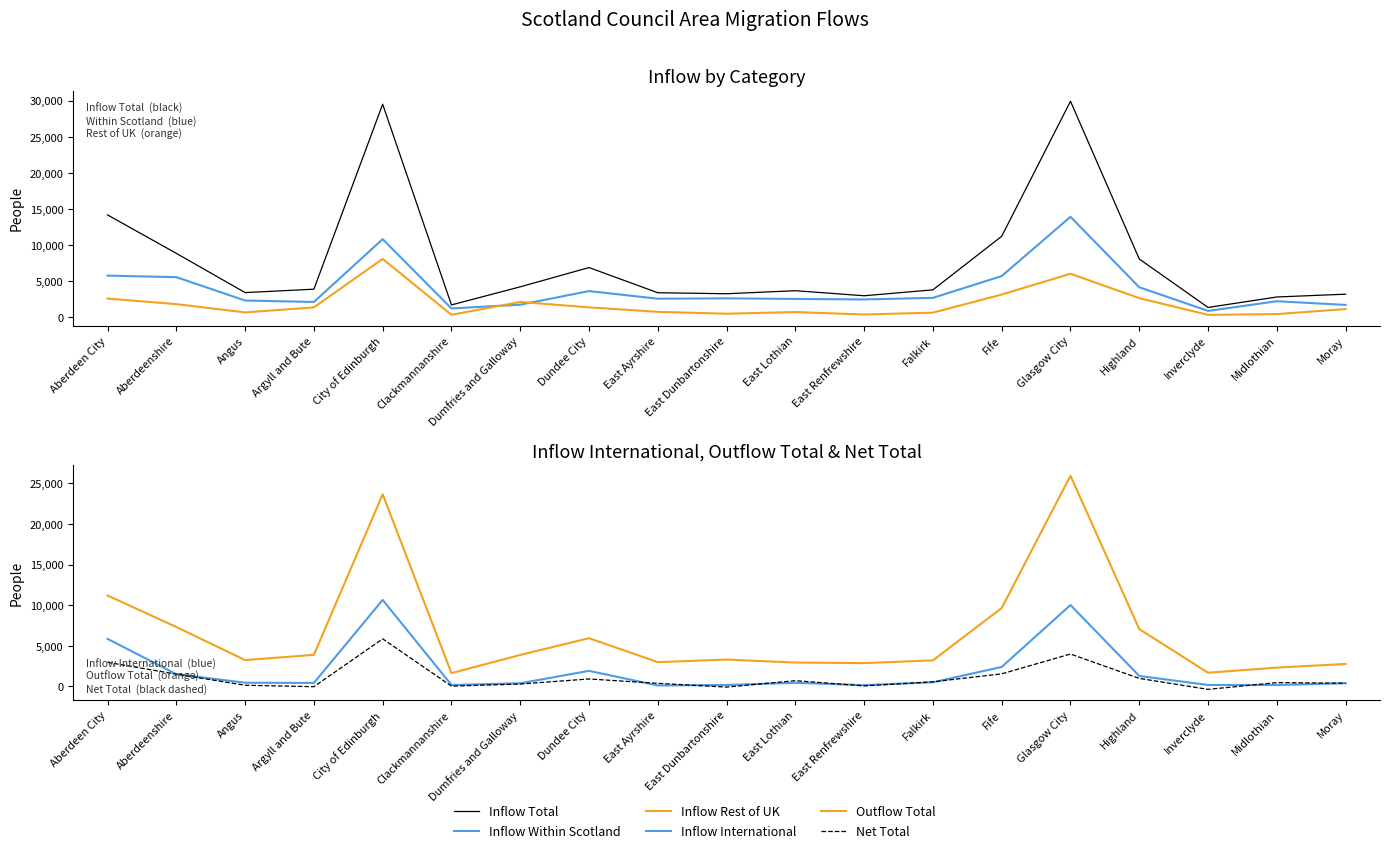

How many values in the Net Total series are below 470?

9